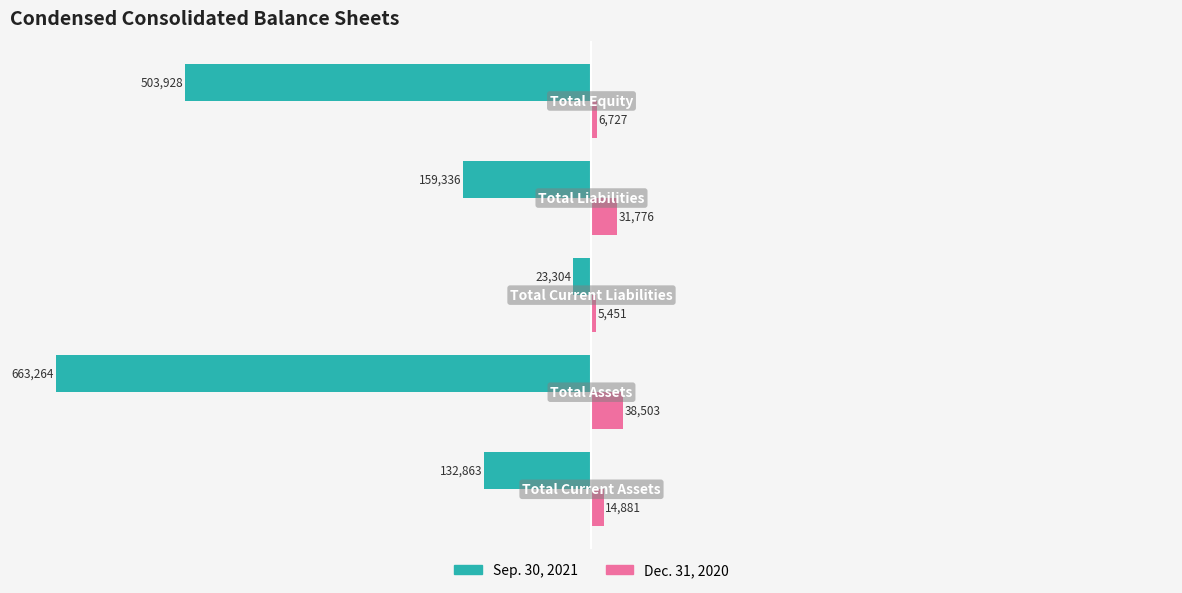

Rank the series by their maximum value, from lowest to highest.

Sep. 30, 2021, Dec. 31, 2020